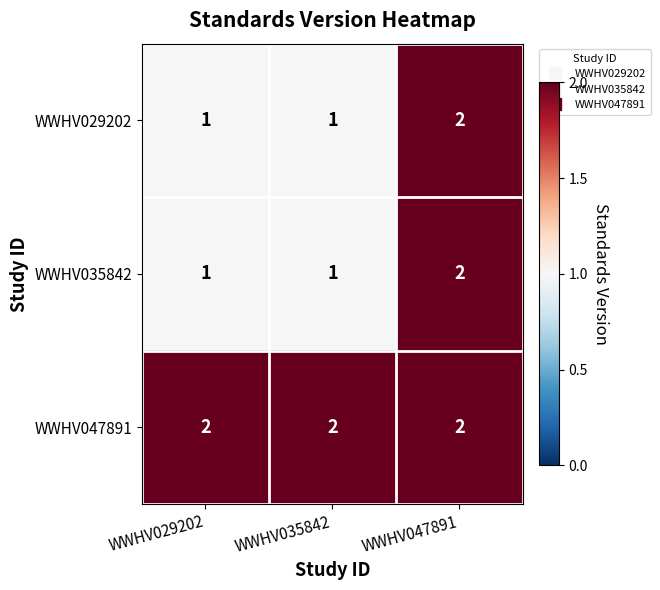

What is the sum of the WWHV047891 values at WWHV047891 and WWHV029202?

4